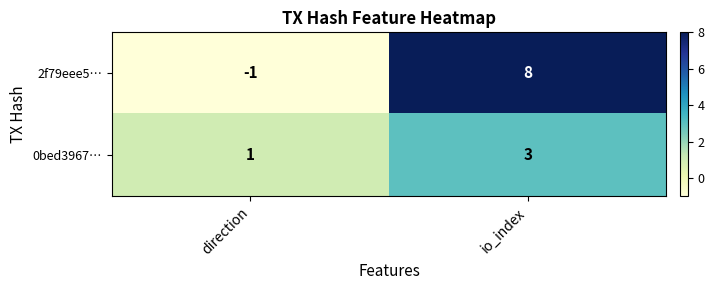

What is the maximum value for 2f79eee5…?

8